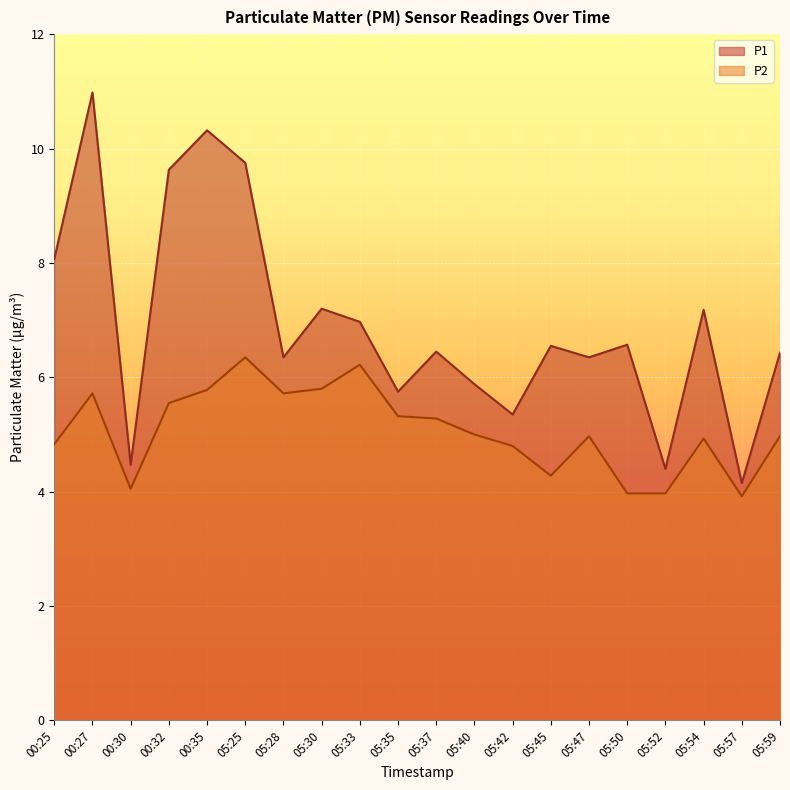

Is the value of P1 at 05:45 greater than the value of P2 at 05:40?

Yes